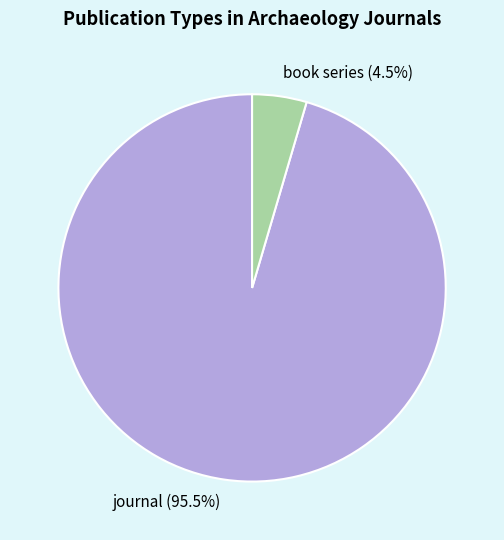

To the nearest percent, what is the average slice percentage?

50%